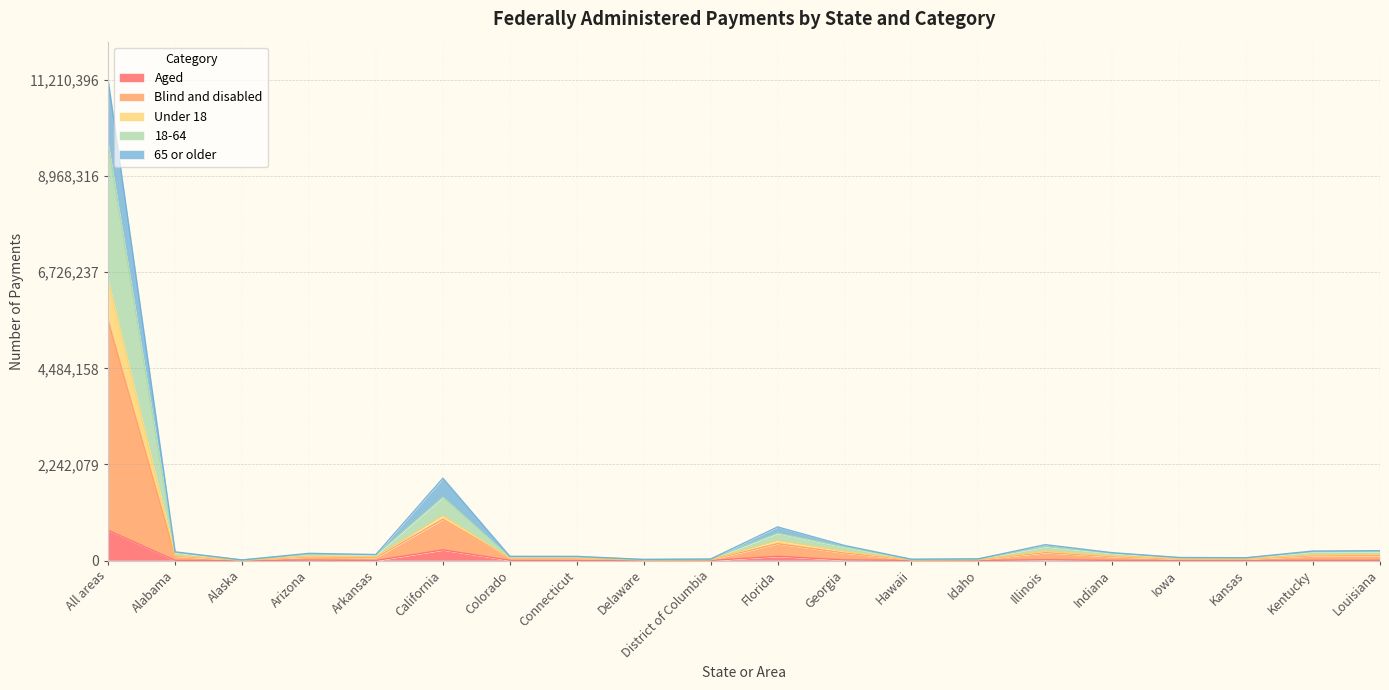

What are all the series names shown in the legend?

Aged, Blind and disabled, Under 18, 18-64, 65 or older